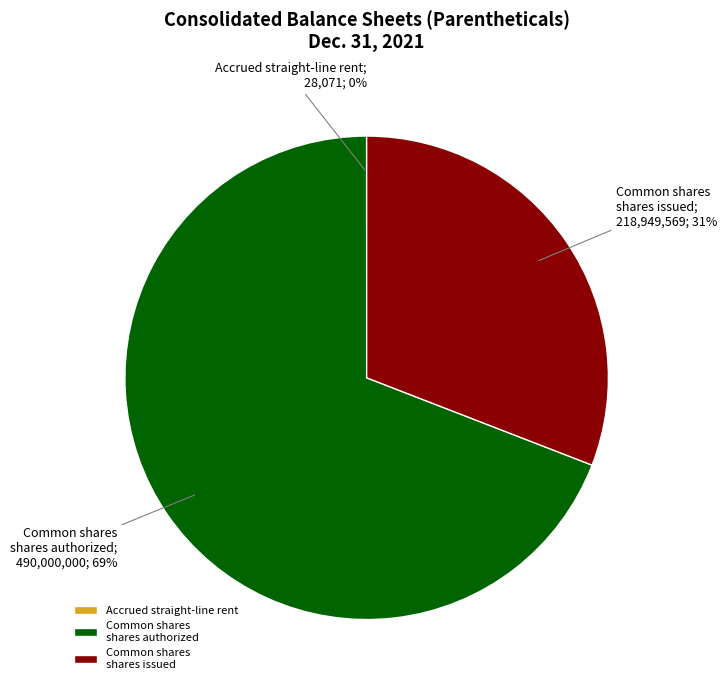

True or false: Common shares shares issued accounts for 39% of the total.

False